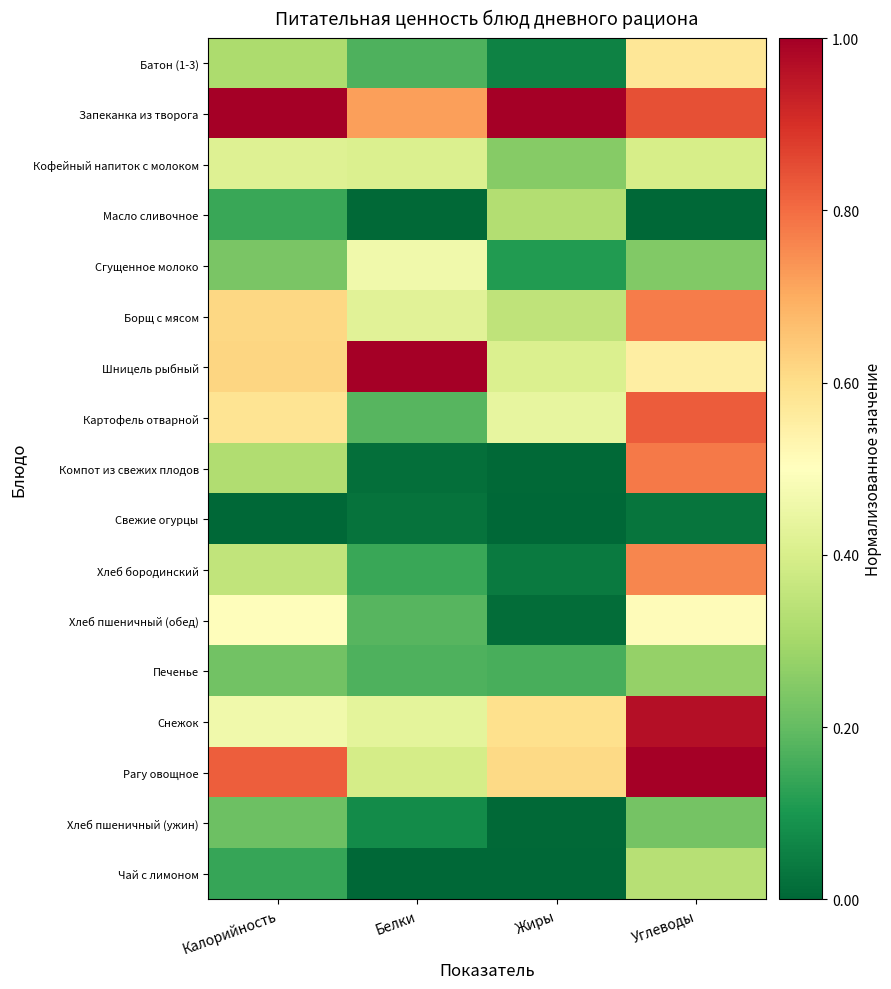

Reading left to right, transcribe all the data shown in this chart.

Батон (1-3): Калорийность=0.3	Белки=0.2	Жиры=0.1	Углеводы=0.6
Запеканка из творога: Калорийность=1.0	Белки=0.7	Жиры=1.0	Углеводы=0.8
Кофейный напиток с молоком: Калорийность=0.4	Белки=0.4	Жиры=0.3	Углеводы=0.4
Масло сливочное: Калорийность=0.1	Белки=0.0	Жиры=0.3	Углеводы=0.0
Сгущенное молоко: Калорийность=0.2	Белки=0.5	Жиры=0.1	Углеводы=0.2
Борщ с мясом: Калорийность=0.6	Белки=0.4	Жиры=0.4	Углеводы=0.8
Шницель рыбный: Калорийность=0.6	Белки=1.0	Жиры=0.4	Углеводы=0.6
Картофель отварной: Калорийность=0.6	Белки=0.2	Жиры=0.4	Углеводы=0.8
Компот из свежих плодов: Калорийность=0.3	Белки=0.0	Жиры=0.0	Углеводы=0.8
Свежие огурцы: Калорийность=0.0	Белки=0.0	Жиры=0.0	Углеводы=0.0
Хлеб бородинский: Калорийность=0.4	Белки=0.1	Жиры=0.0	Углеводы=0.8
Хлеб пшеничный (обед): Калорийность=0.5	Белки=0.2	Жиры=0.0	Углеводы=0.5
Печенье: Калорийность=0.2	Белки=0.2	Жиры=0.2	Углеводы=0.3
Снежок: Калорийность=0.5	Белки=0.4	Жиры=0.6	Углеводы=1.0
Рагу овощное: Калорийность=0.8	Белки=0.4	Жиры=0.6	Углеводы=1.0
Хлеб пшеничный (ужин): Калорийность=0.2	Белки=0.1	Жиры=0.0	Углеводы=0.2
Чай с лимоном: Калорийность=0.1	Белки=0.0	Жиры=0.0	Углеводы=0.3